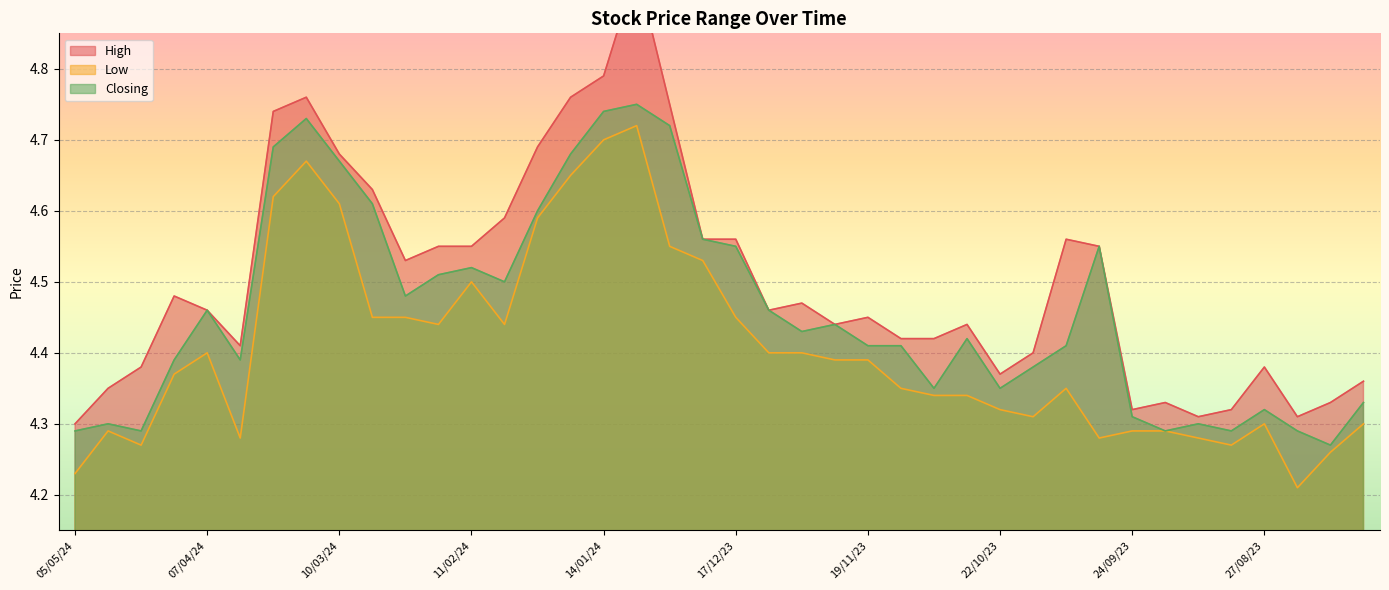

At 17/03/24, list the series in order from smallest to largest.

Low, Closing, High